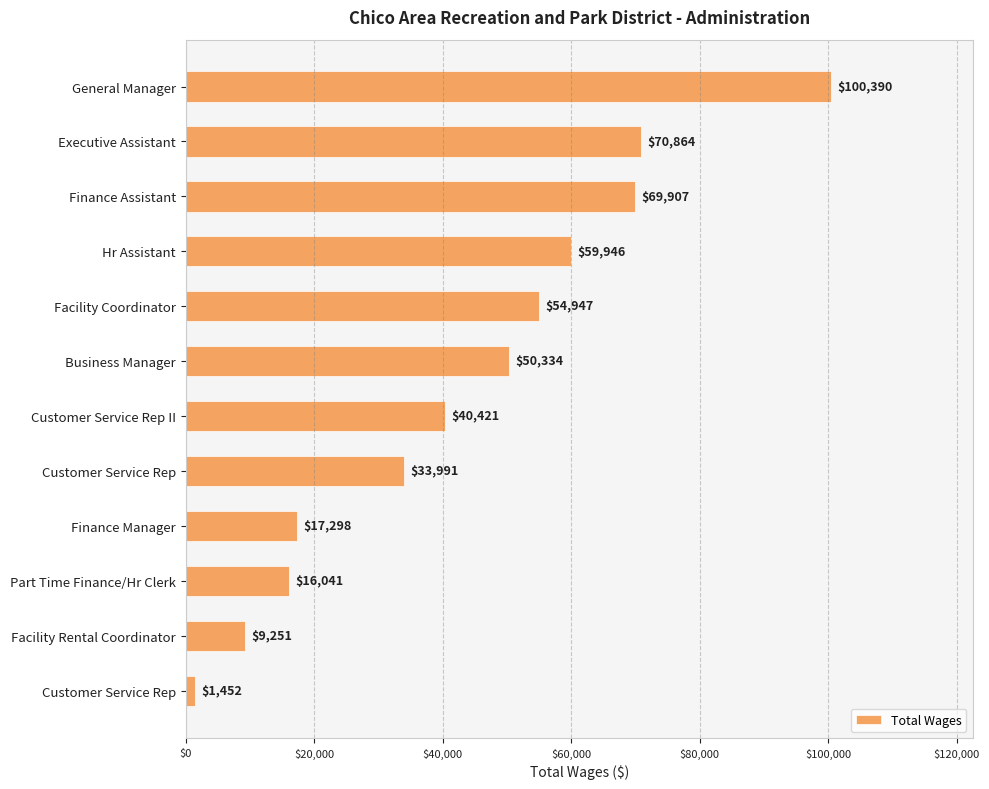

How many values are below 50334?

6